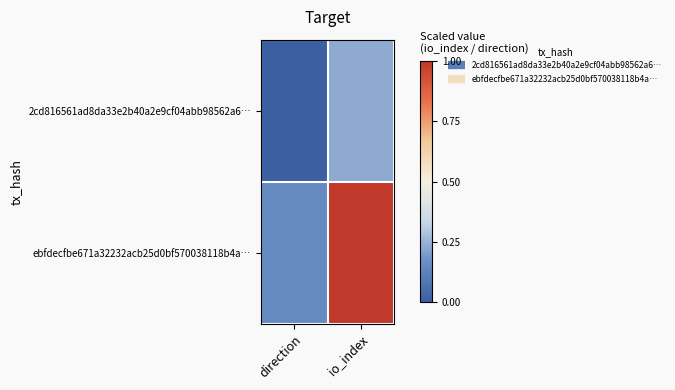

How many categories are shown in the chart?

2